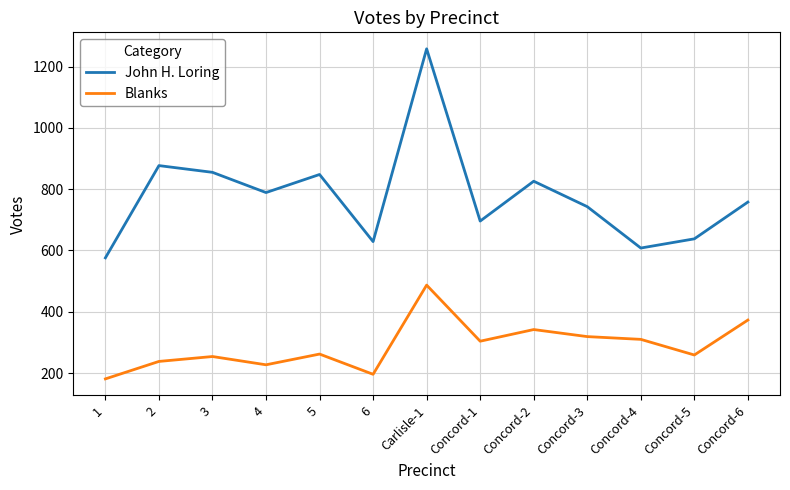

Which series has the largest total across all categories?

John H. Loring